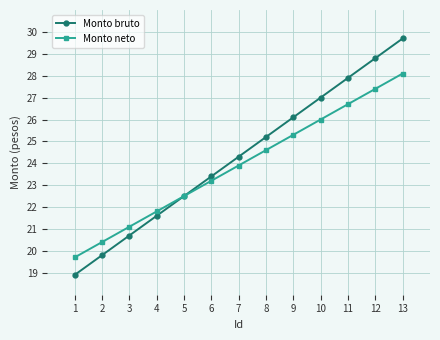

Rank the series by their average value, from lowest to highest.

Monto neto, Monto bruto